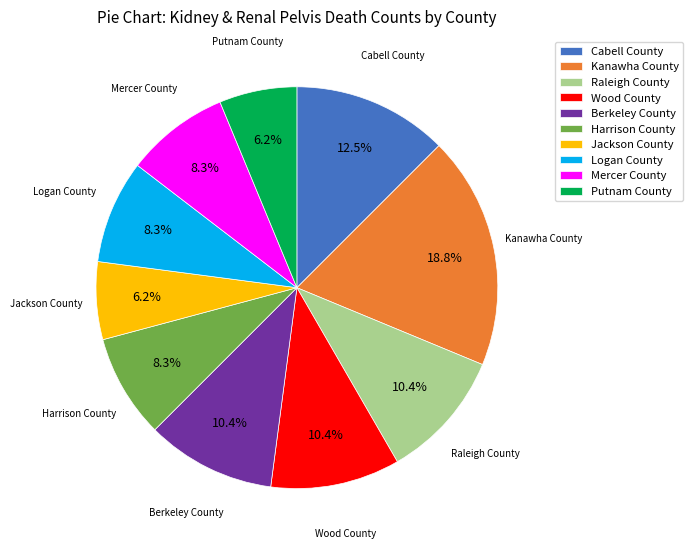

Which category has the biggest portion of the pie?

Kanawha County